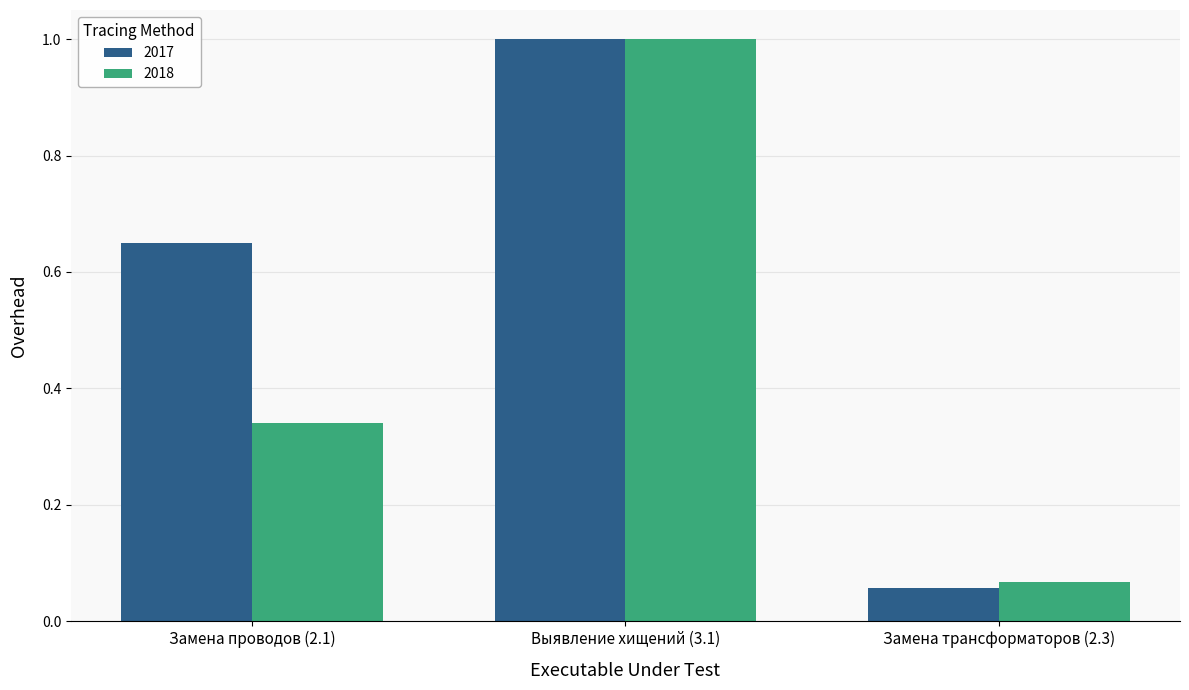

At which category does the chart reach its peak across all series?

Выявление хищений (3.1)